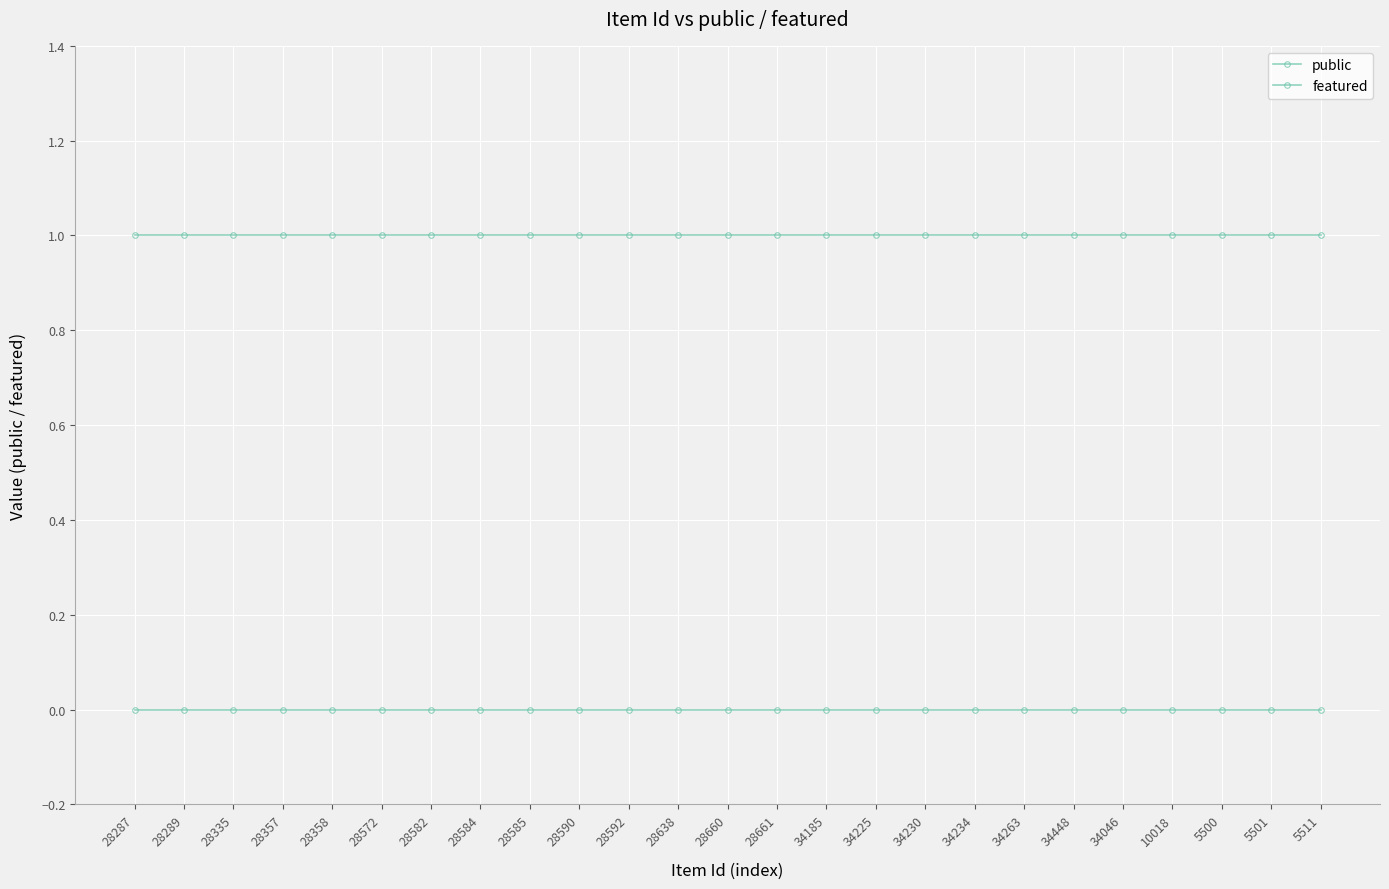

Reading left to right, extract all data points from this chart.

public: 1	1	1	1	1	1	1	1	1	1	1	1	1	1	1	1	1	1	1	1	1	1	1	1	1
featured: 0	0	0	0	0	0	0	0	0	0	0	0	0	0	0	0	0	0	0	0	0	0	0	0	0